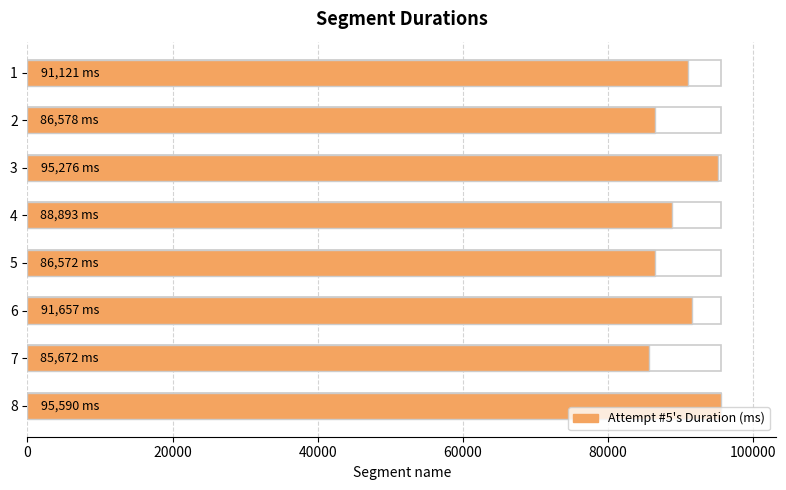

What is the maximum value shown in the chart?

95590